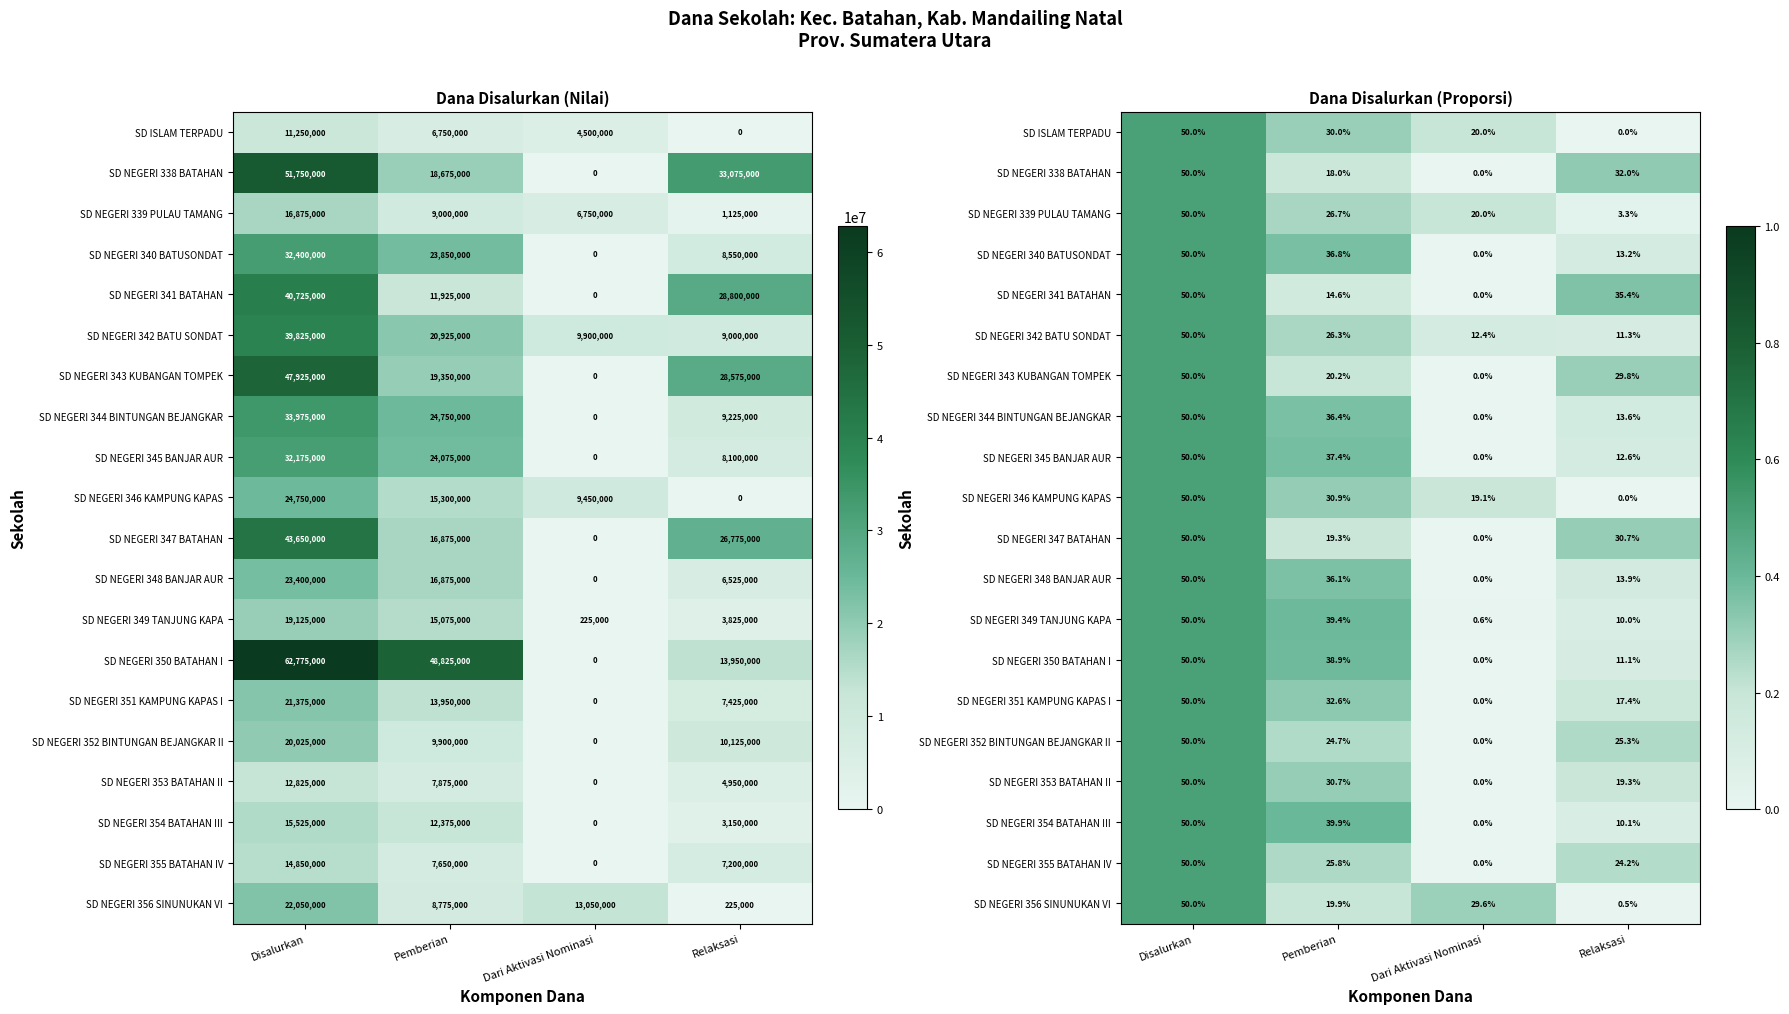

How many data points does each series have?

4